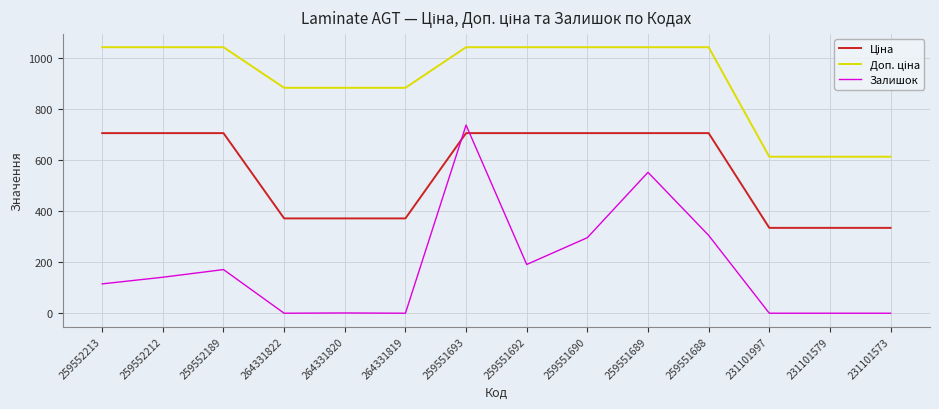

Does the chart display data point markers on the line(s)?

No